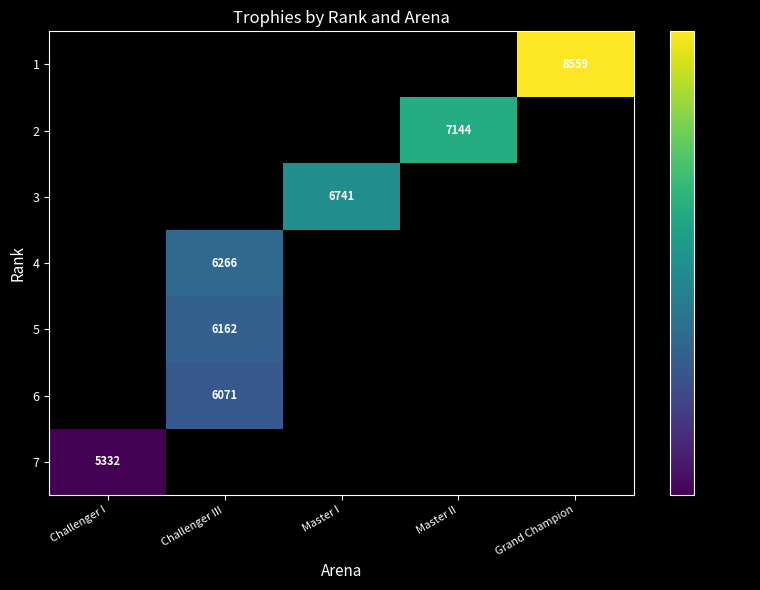

The 3 series shows 4081 at Master I. True or false?

False